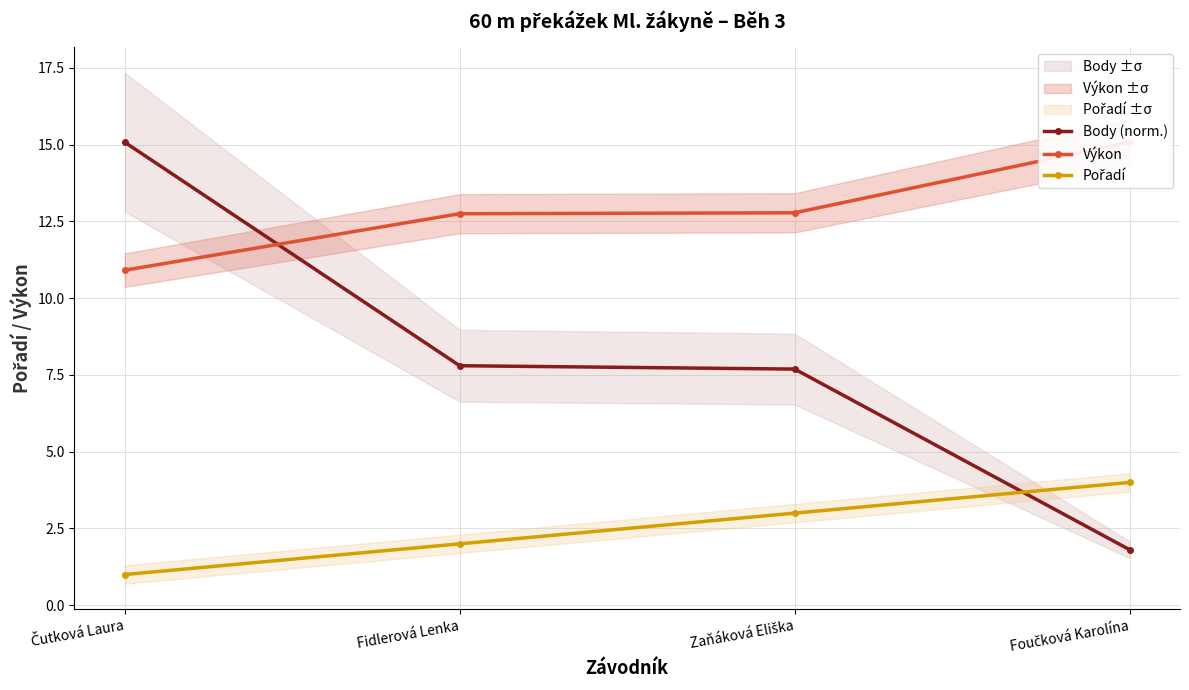

Does the chart have visible grid lines?

Yes